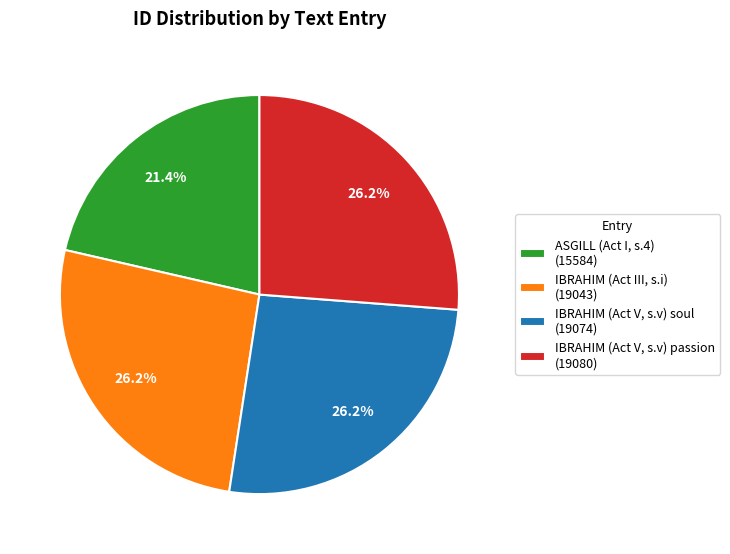

Is IBRAHIM (Act III, s.i) (19043) the majority of the pie?

No